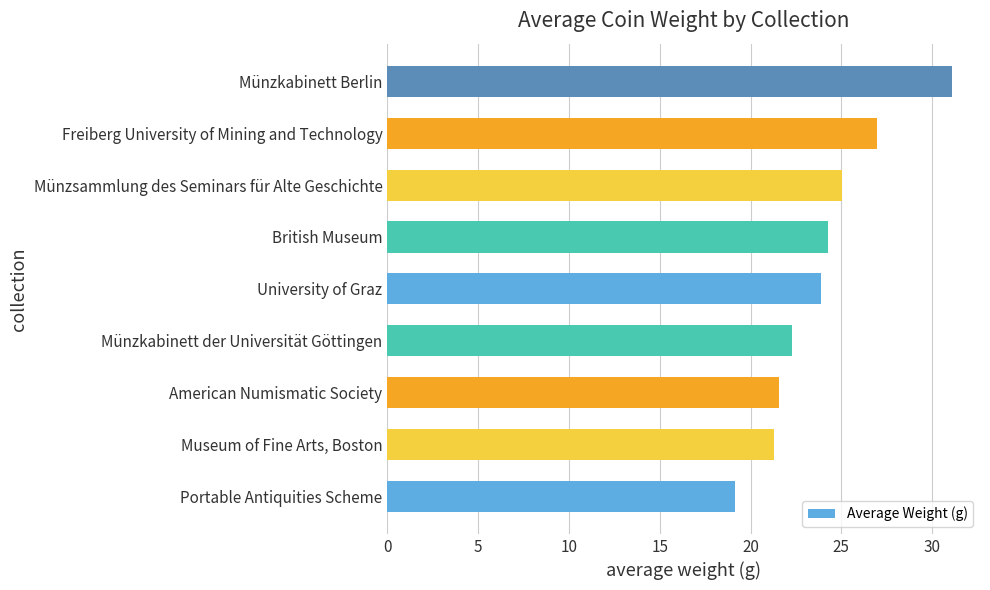

Reading bottom to top, what are all the values shown in this chart?

19.2	21.3	21.6	22.3	23.9	24.3	25.0	27.0	31.1